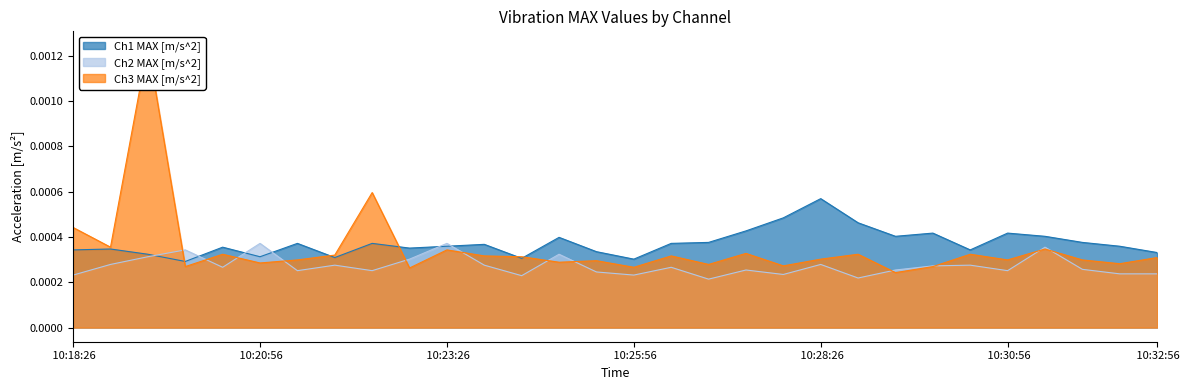

How many interior local peaks does the Ch2 MAX [m/s^2] series have?

10